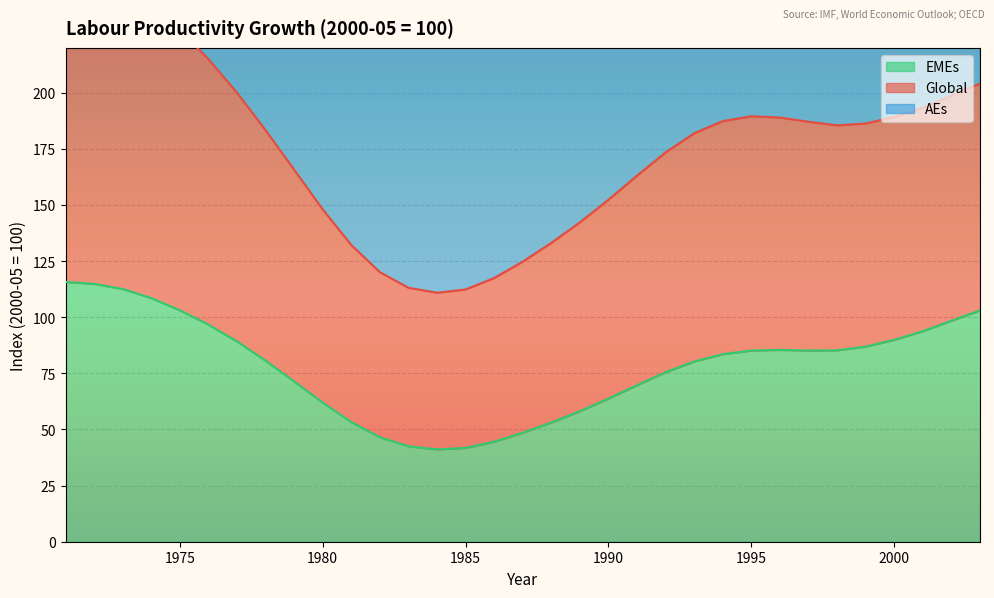

What is the difference between the maximum and minimum values in the EMEs series?

74.6